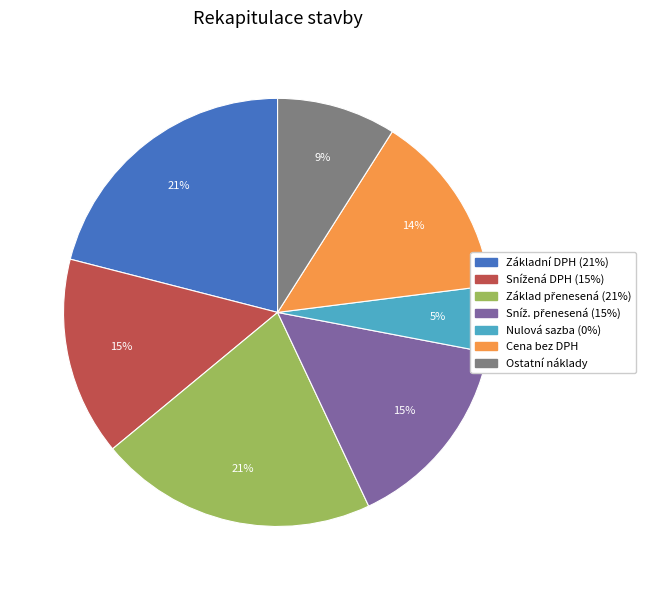

To the nearest percent, what is the average slice percentage?

14%